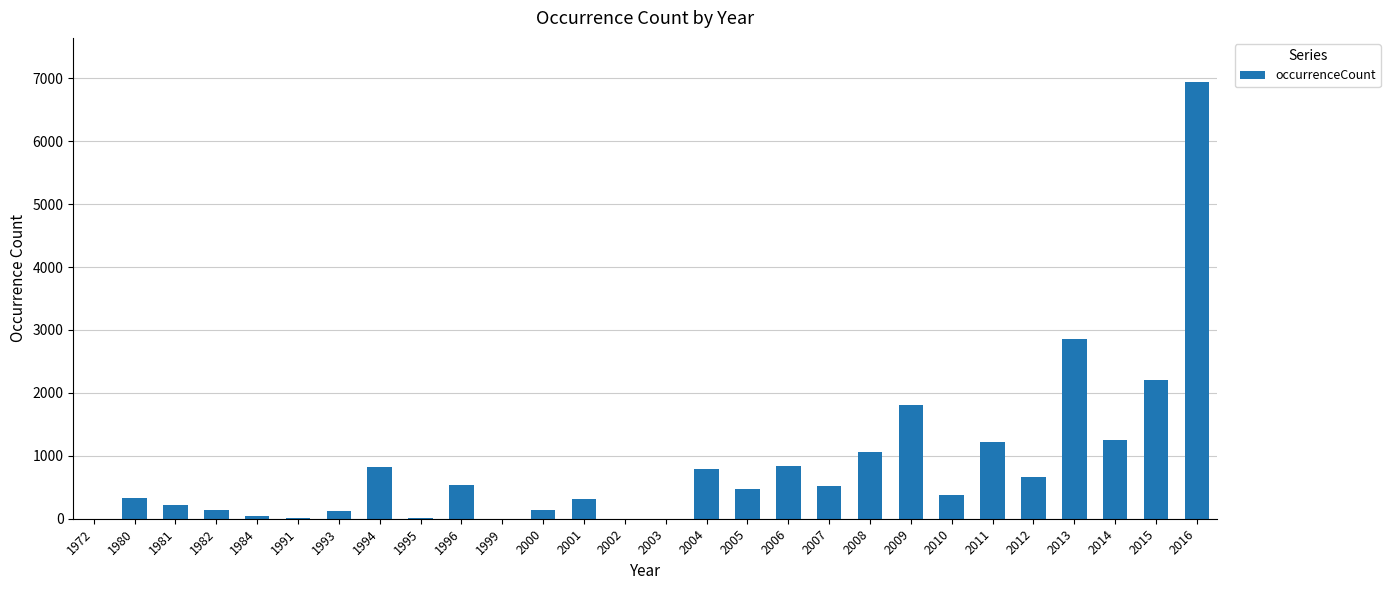

Where does the data first go above 476?

1994